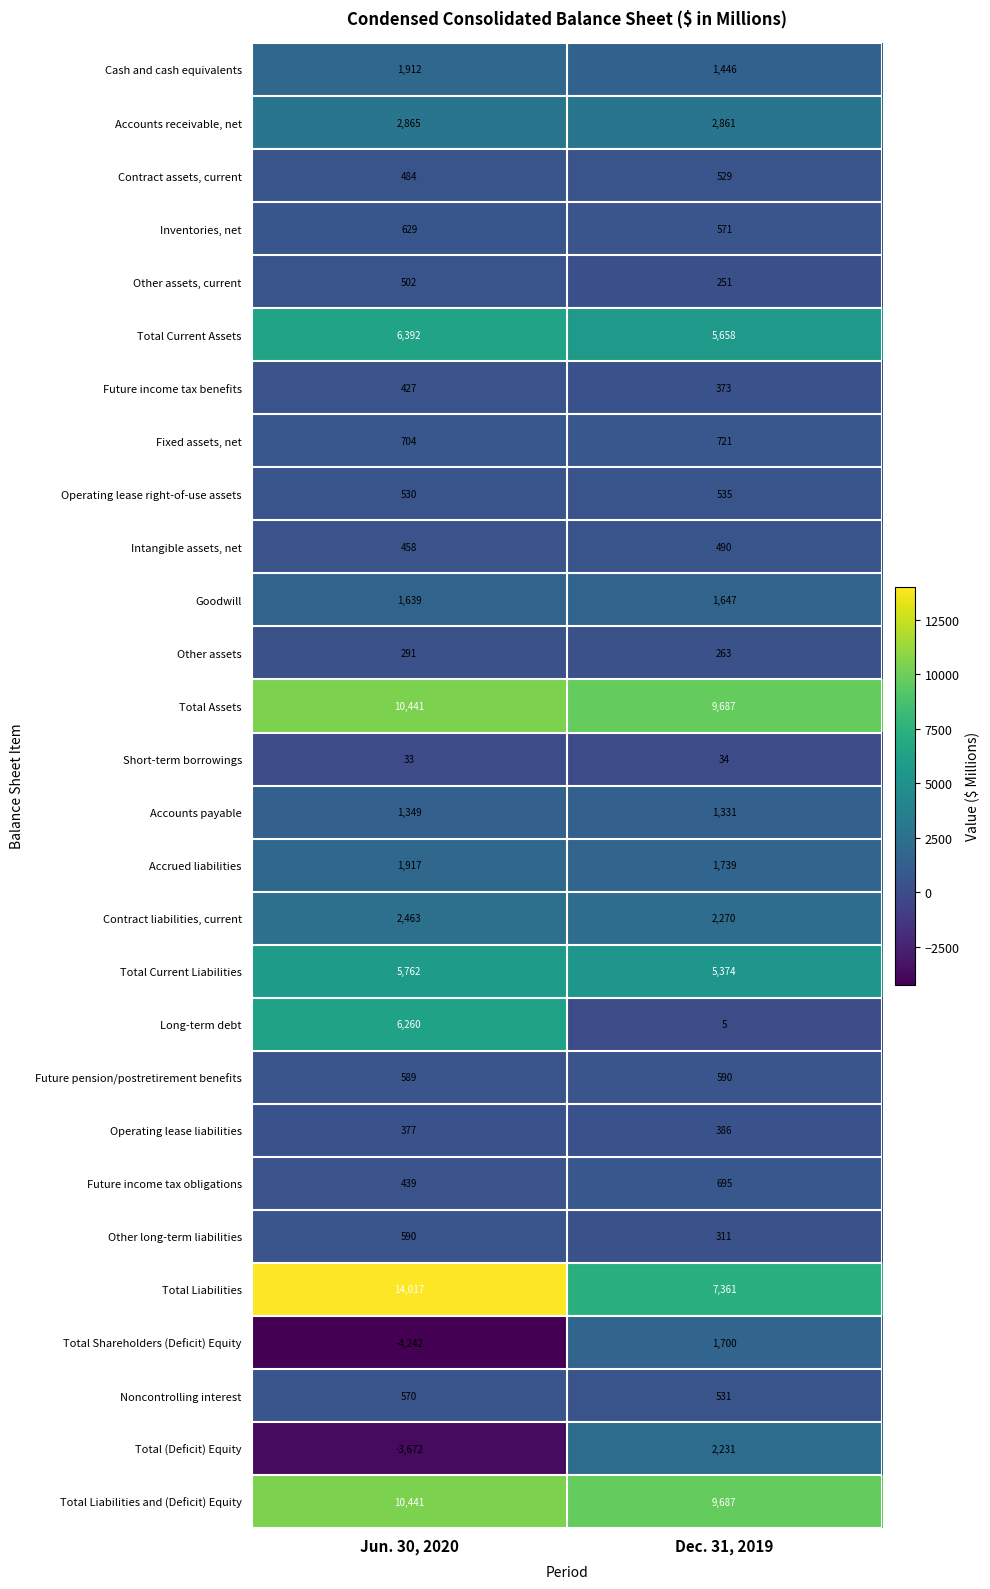

What value does the Other long-term liabilities series have at Jun. 30, 2020?

590